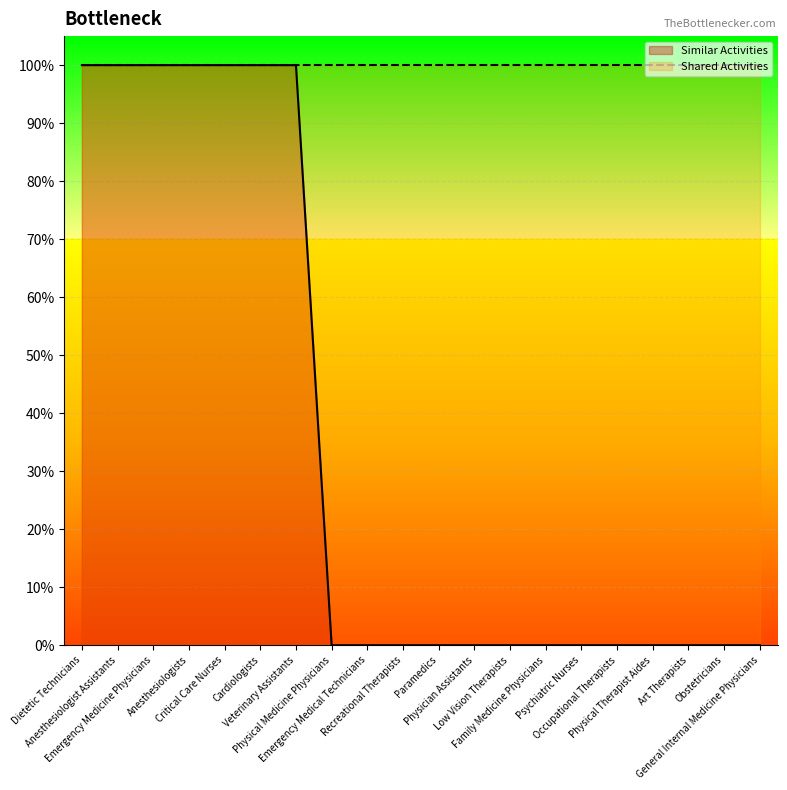

True or false: the data has more than 2 interior local peaks.

False